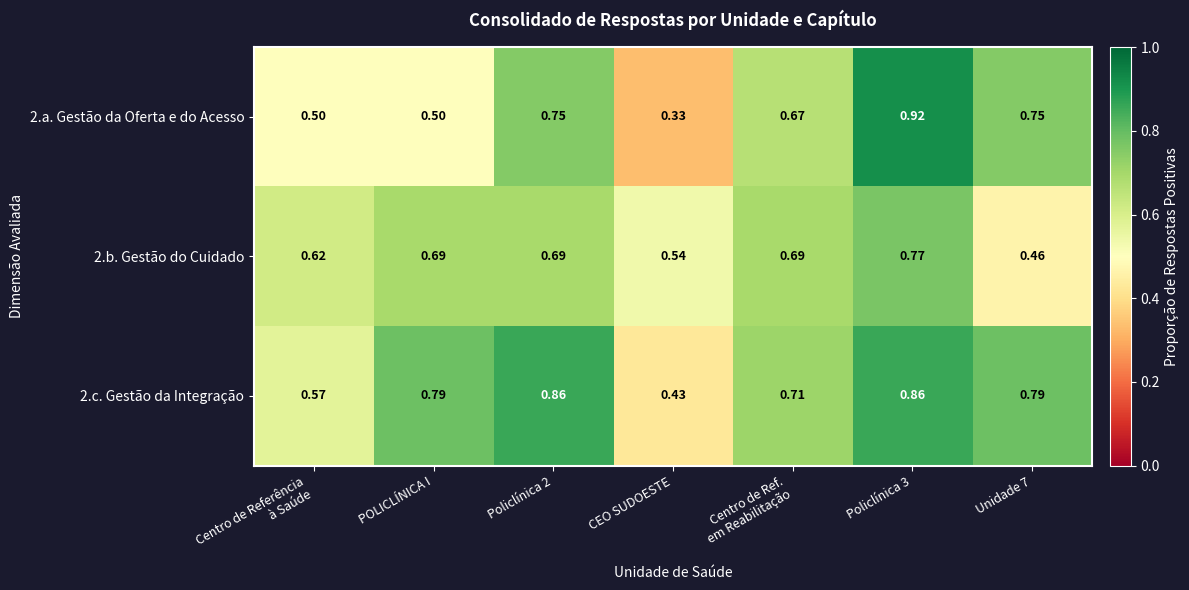

Where is 2.a. Gestão da Oferta e do Acesso nearest to the value 0?

CEO SUDOESTE